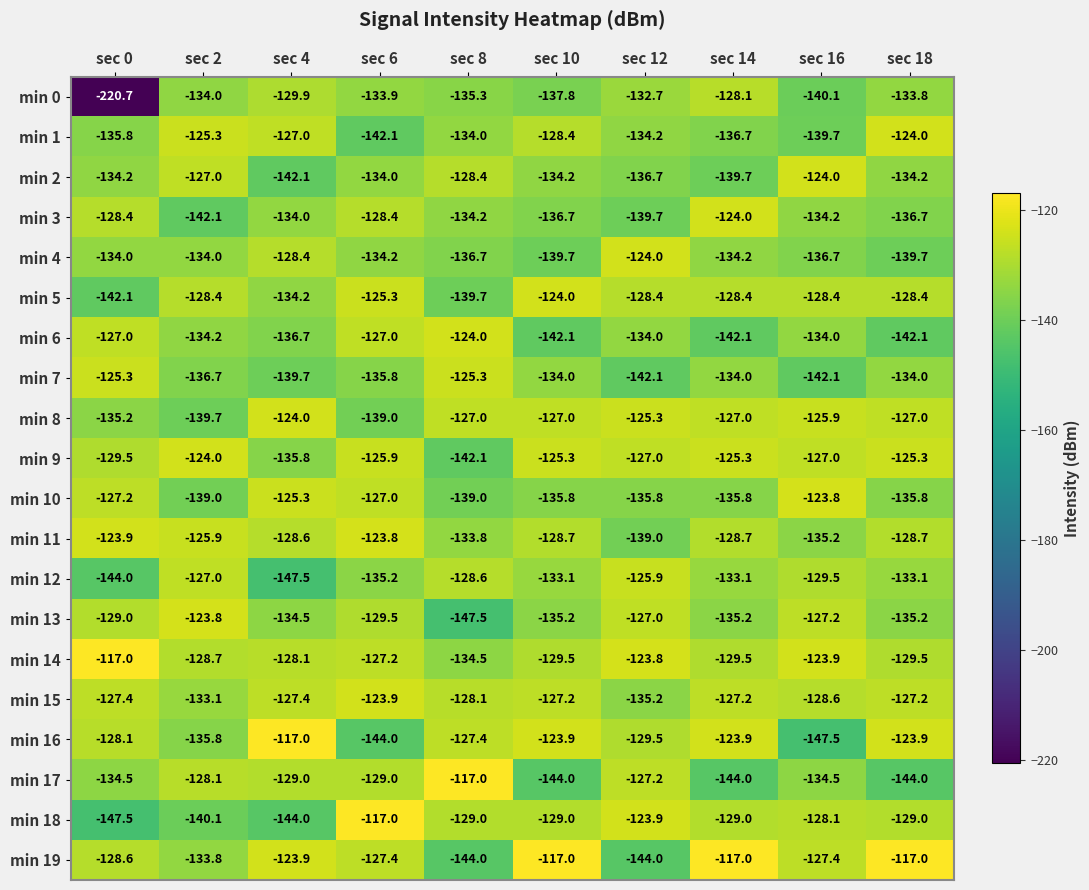

The value of min 3 at sec 2 is -142.1. True or false?

True